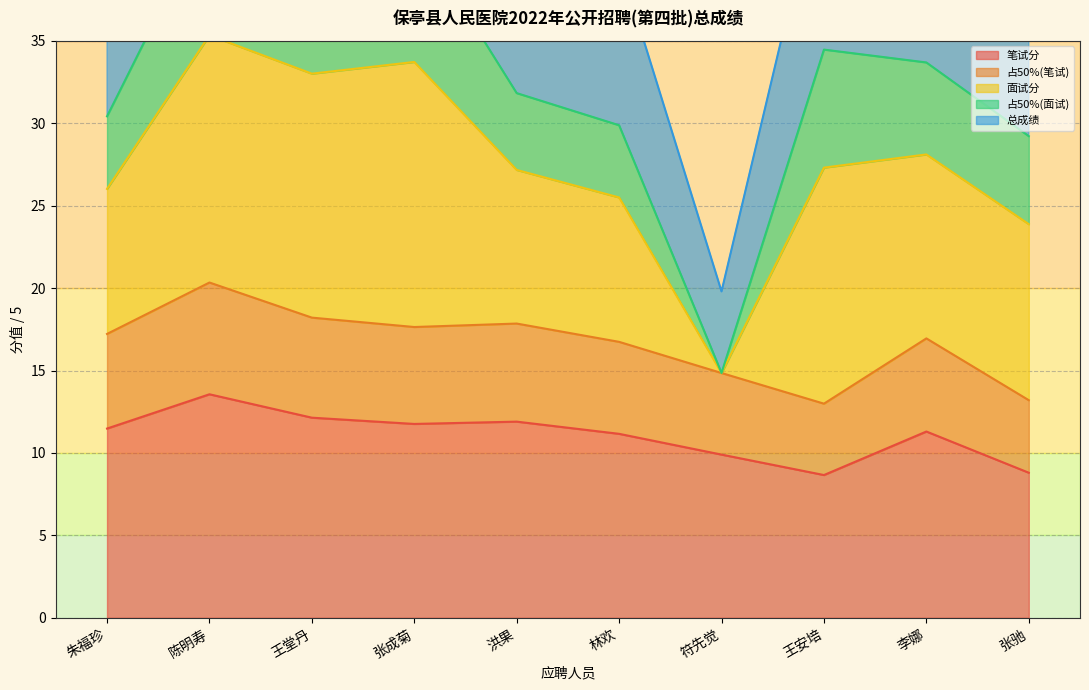

What is the value of the 占50%(笔试) point at the 2nd from the left?

20.3